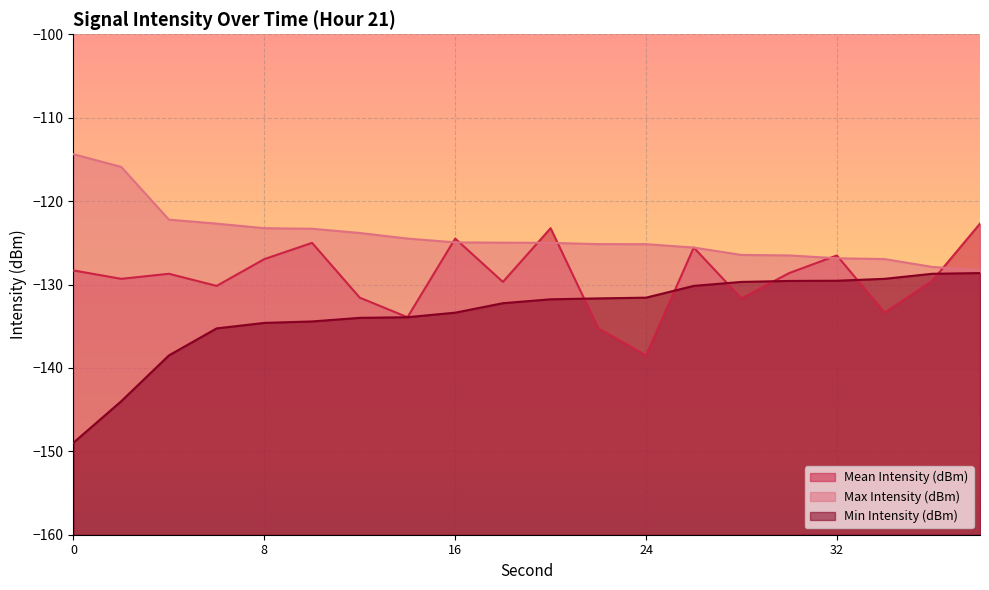

Which series has the largest total across all categories?

Max Intensity (dBm)